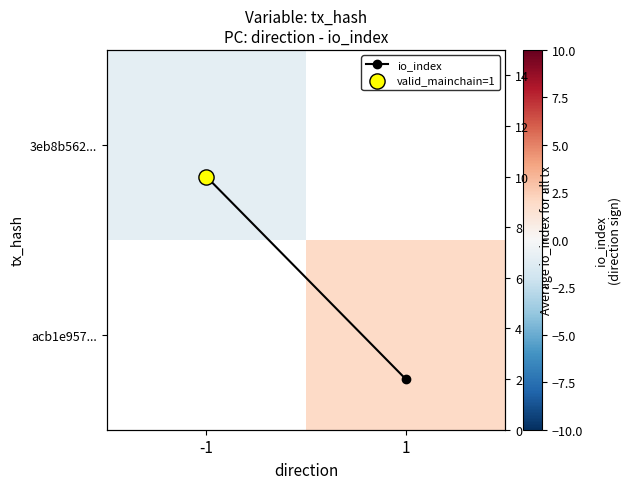

What is the spread (max minus min) of values at -1?

11.0